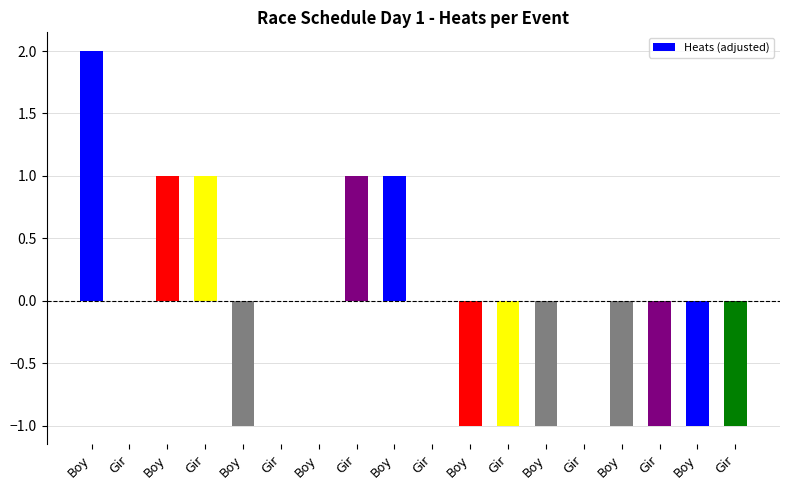

What is the approximate value at Boy?

-1